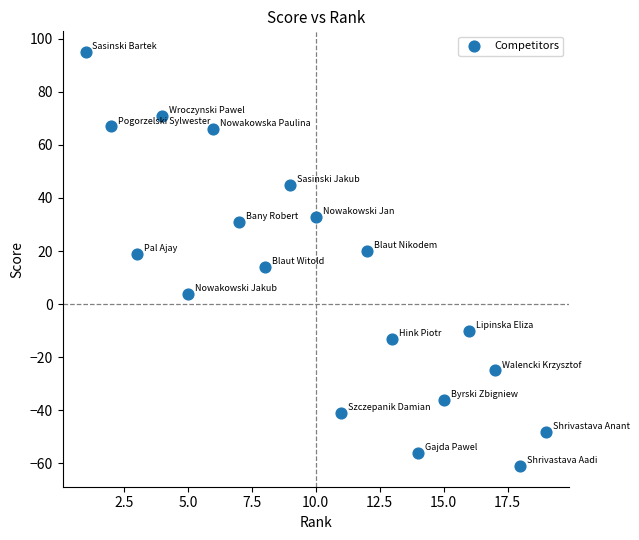

What is the range of X values (max minus min)?

18